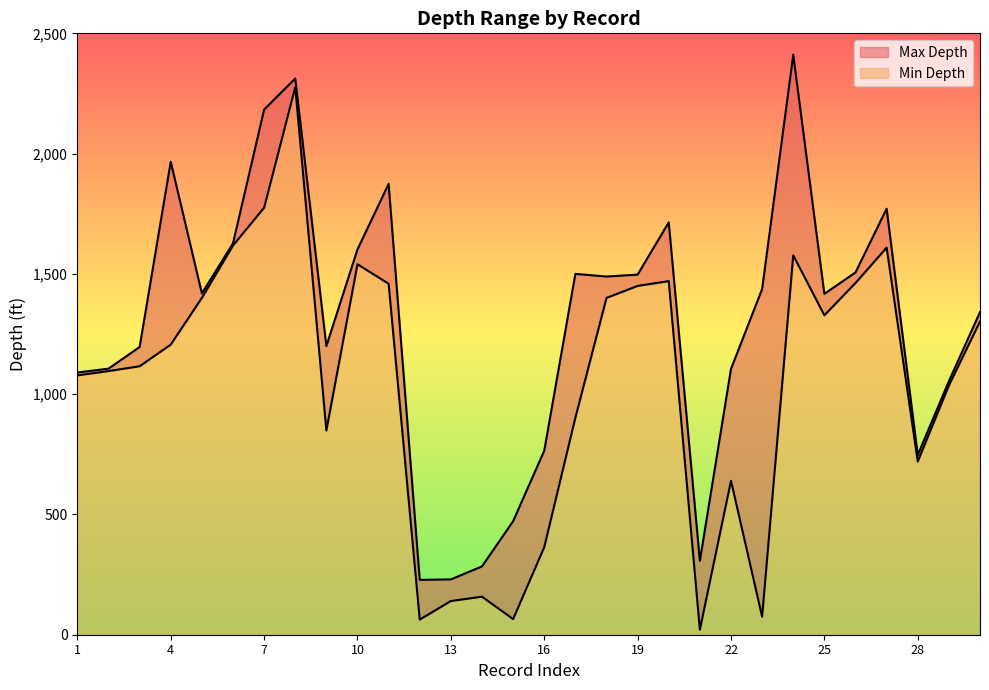

What is the average value of the Max Depth series?

1295